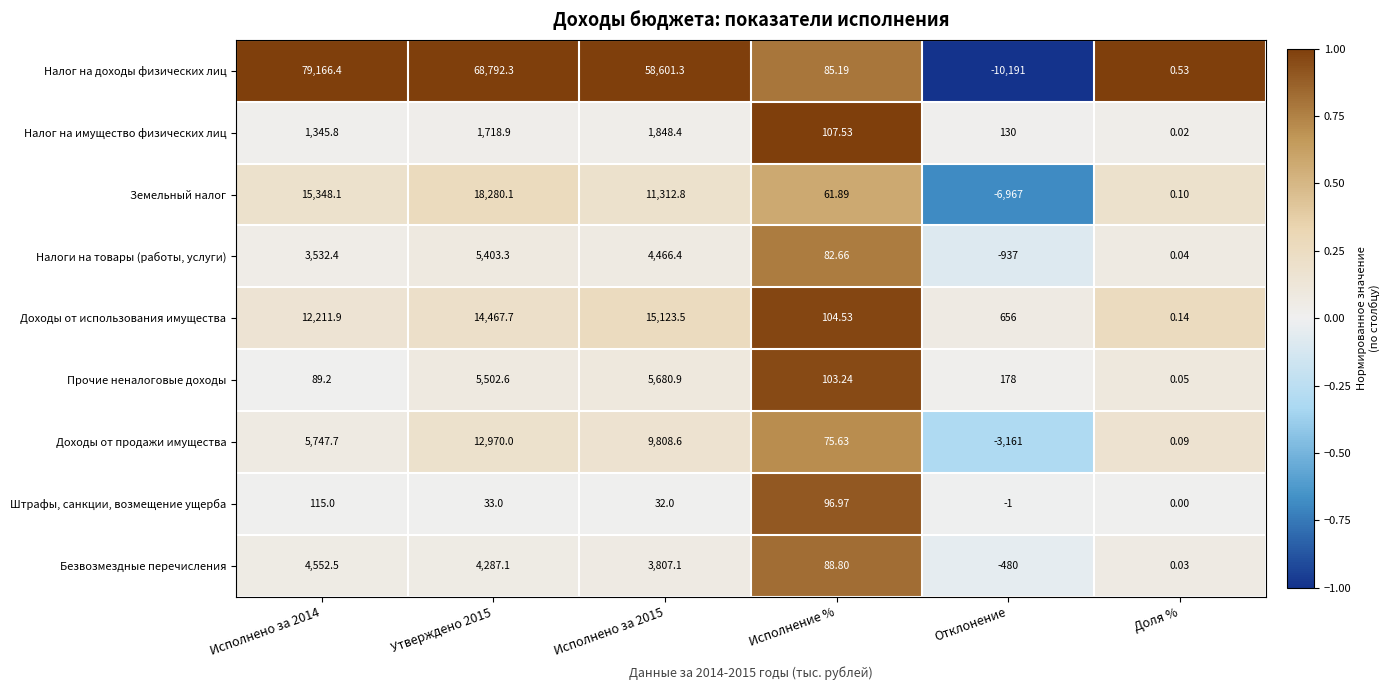

Which series has the largest total across all categories?

Налог на доходы физических лиц